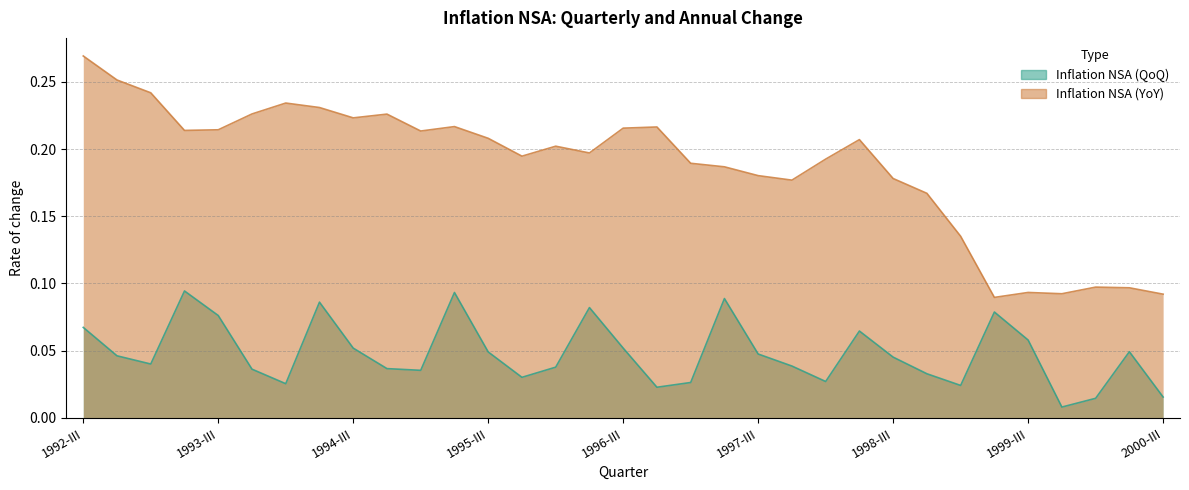

True or false: the data shows 0.1 at 1999-II.

False